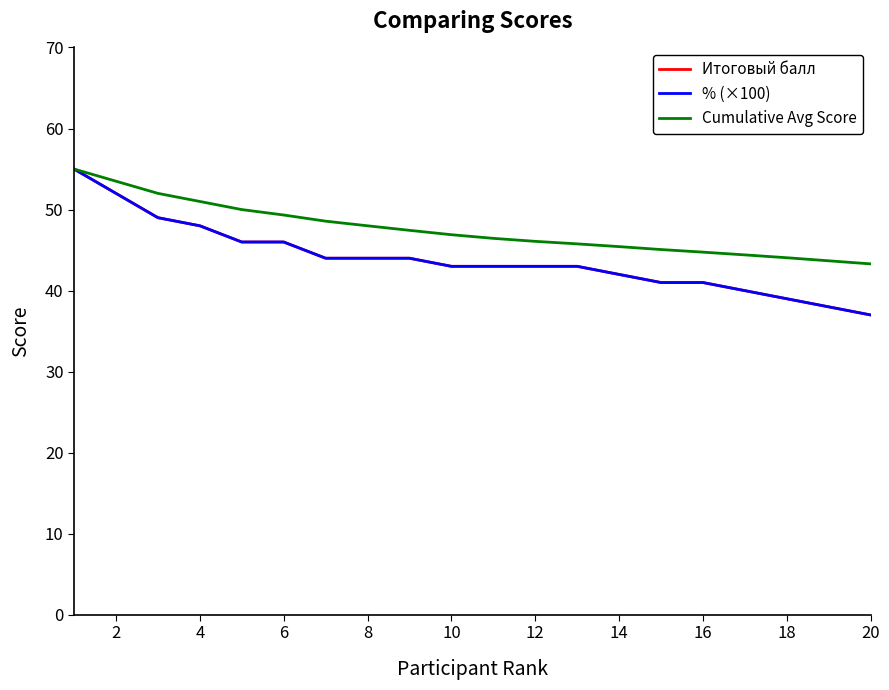

Count the number of categories in the chart.

20